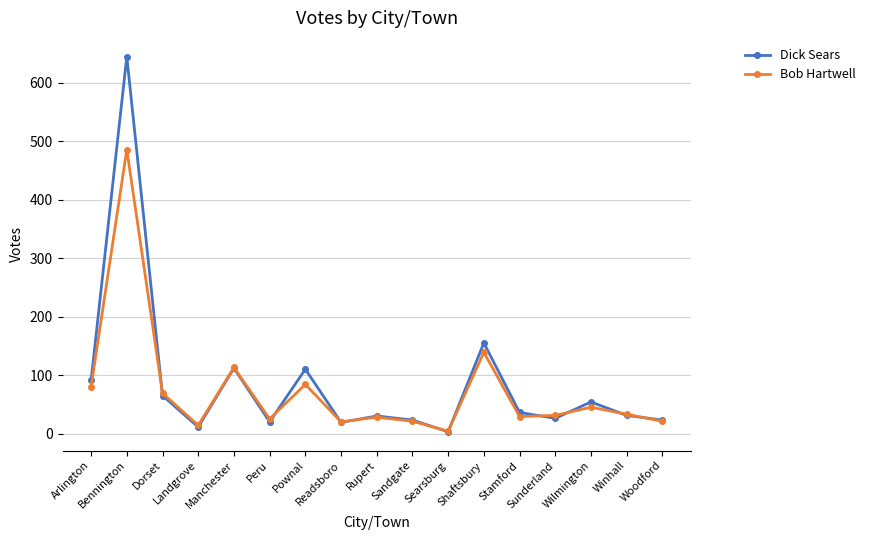

Where is Dick Sears nearest to the value 324?

Shaftsbury